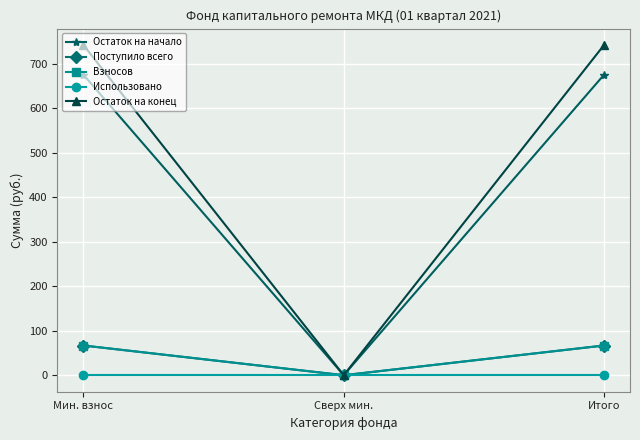

At which label is Поступило всего closest to 33?

Сверх мин.